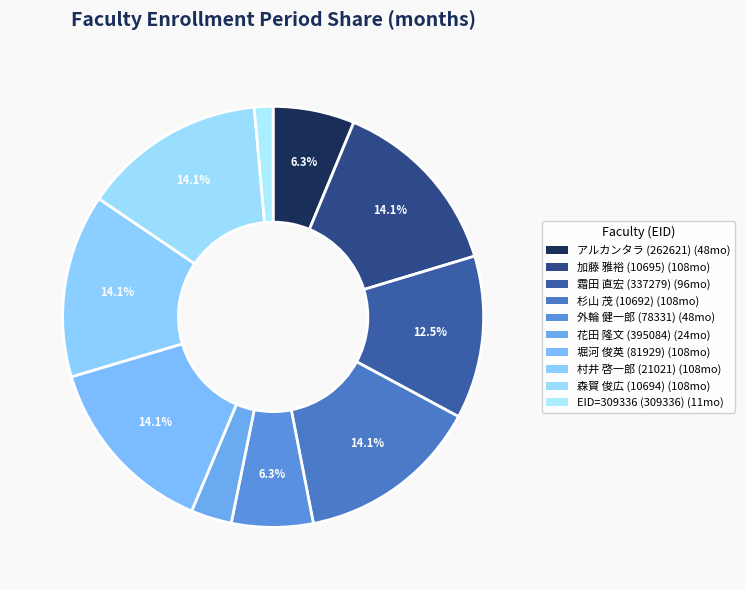

What is the change in value from 霜田 直宏 (337279) to 杉山 茂 (10692)?

+12